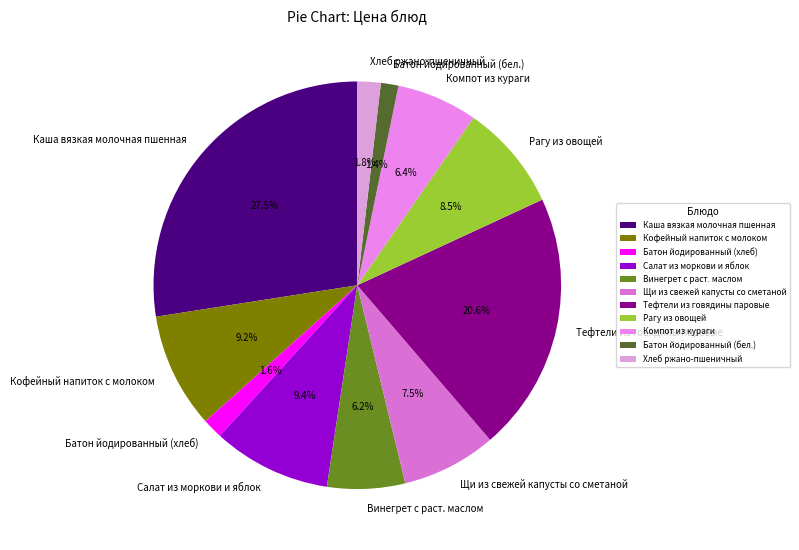

What is the ratio of the value at Кофейный напиток с молоком to the value at Батон йодированный (бел.)?

6.6